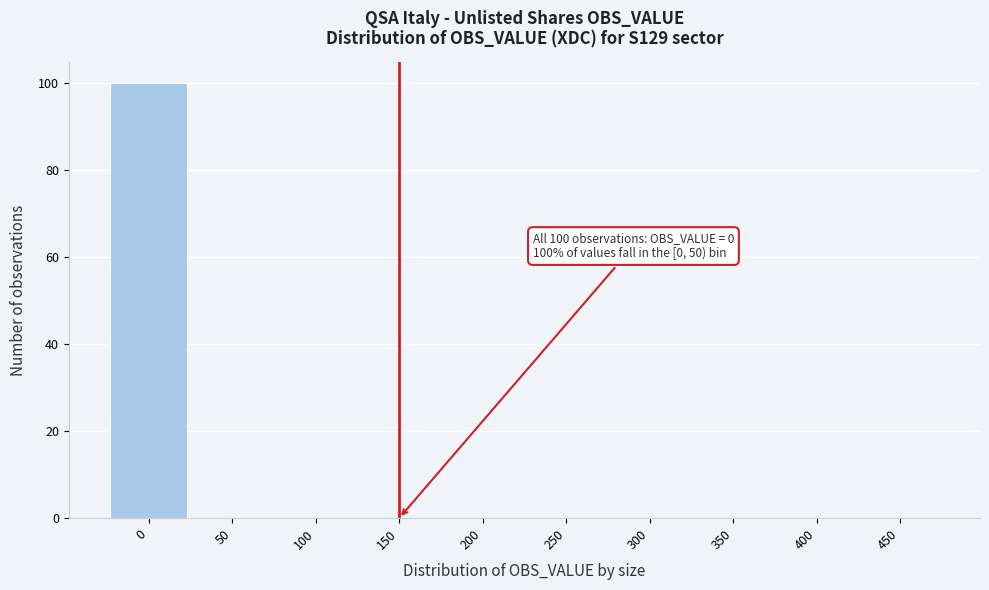

Reading left to right, list all the values displayed in this chart.

0=100	50=0	100=0	150=0	200=0	250=0	300=0	350=0	400=0	450=0